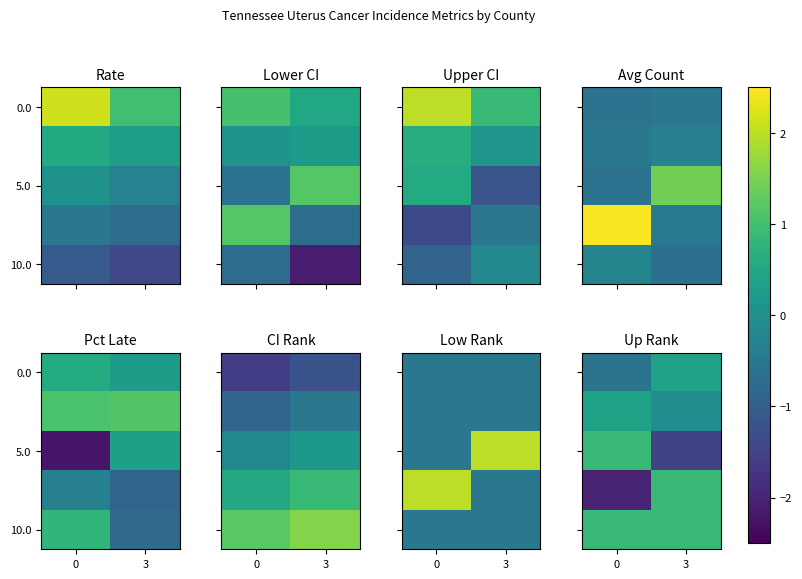

At how many categories does at least one series exceed 0?

2